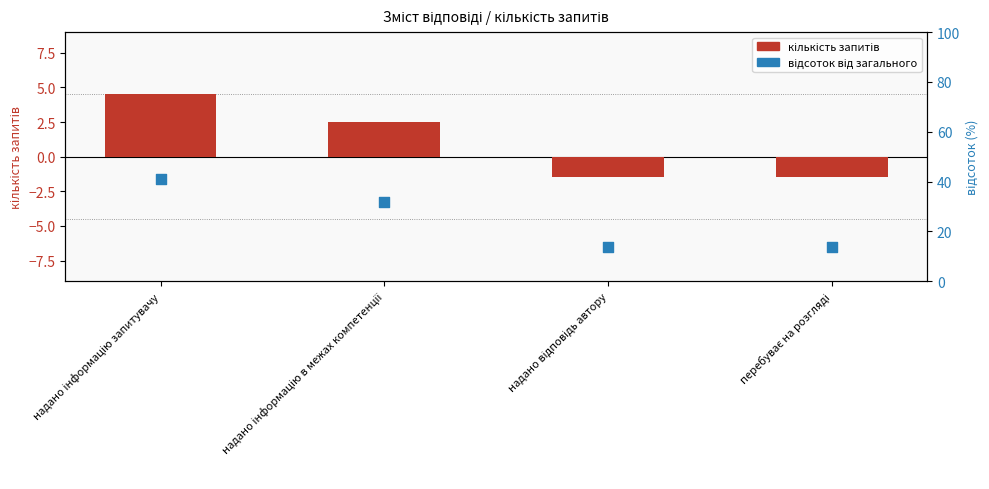

At how many categories does at least one series exceed 6?

4